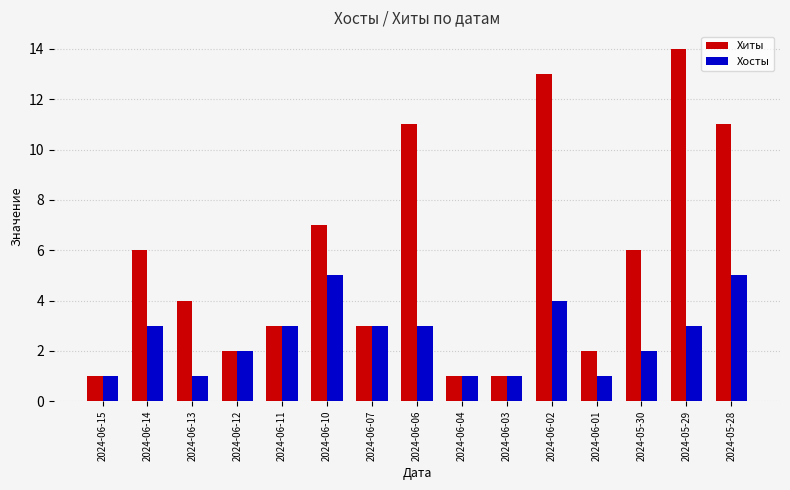

List the series in order of their peak value, highest first.

Хиты, Хосты